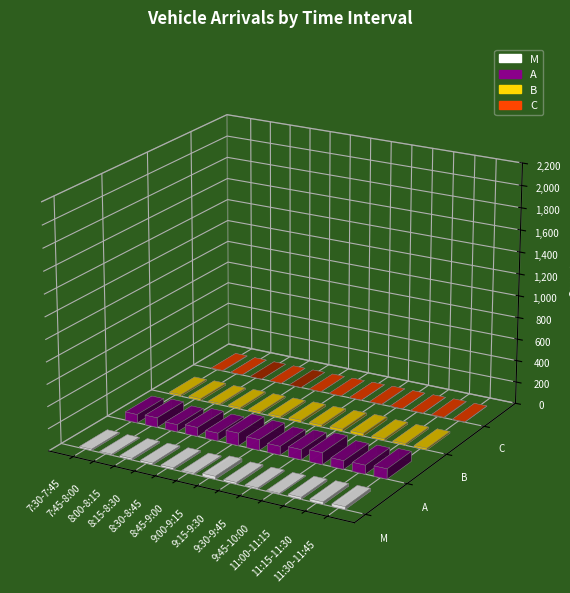

How many values in the M series exceed 15?

6